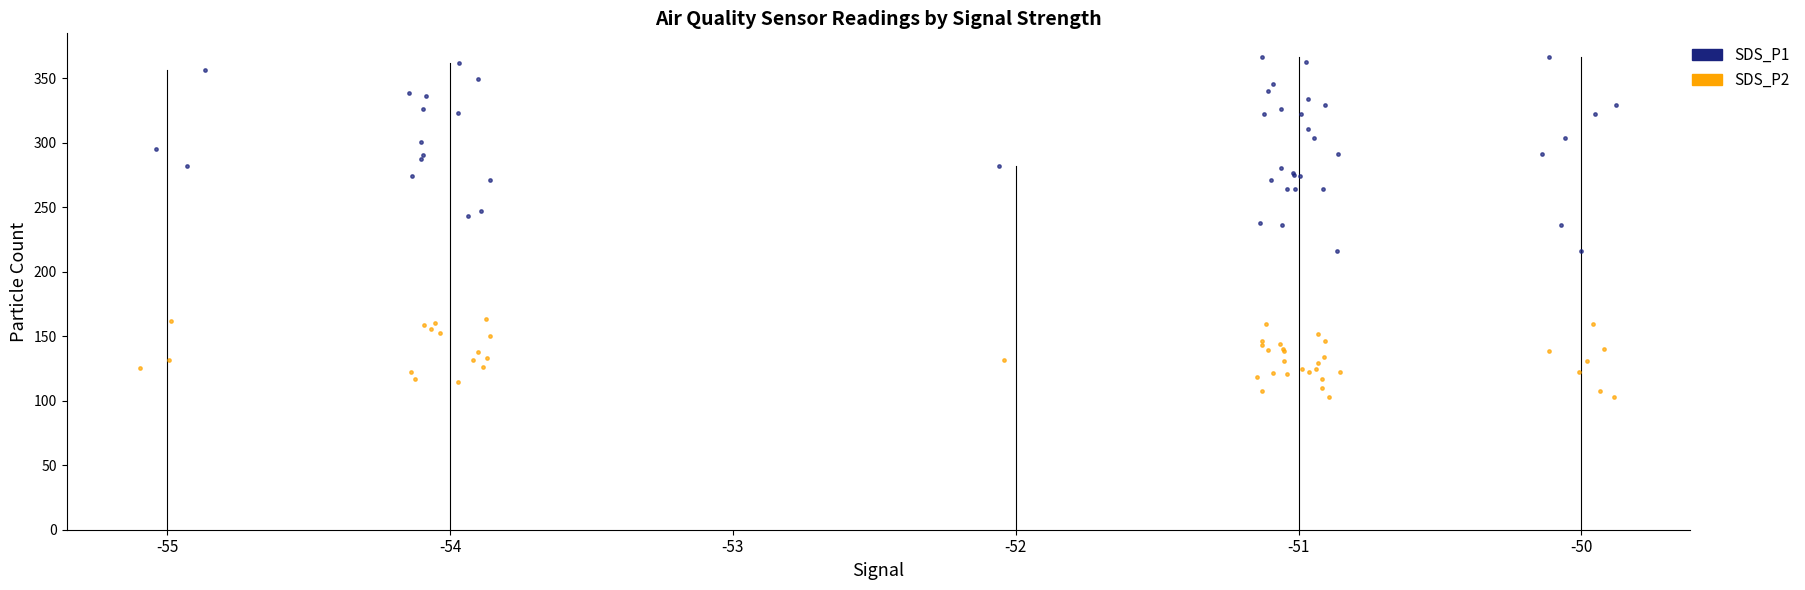

Which series reaches the maximum Y coordinate?

SDS_P1